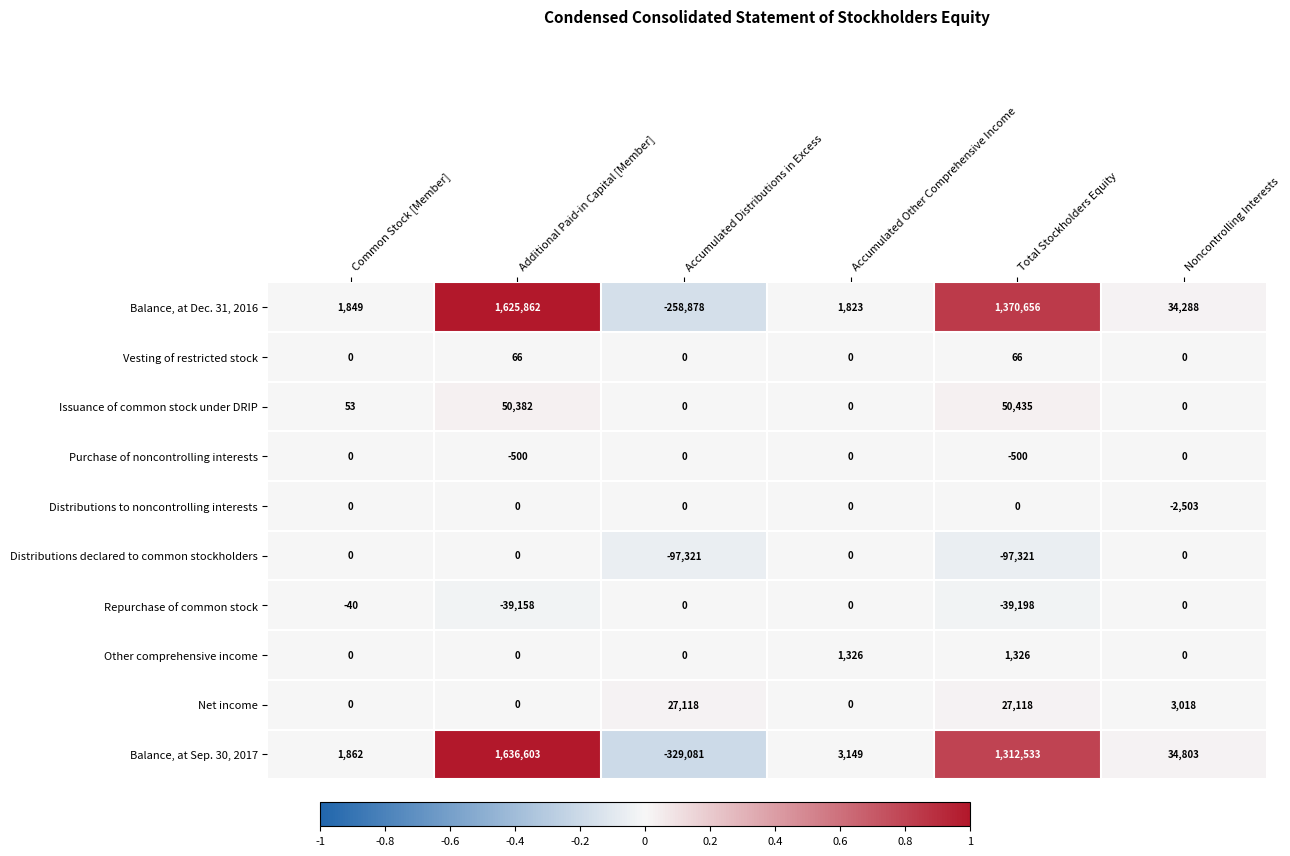

At how many categories does at least one series exceed 0?

6